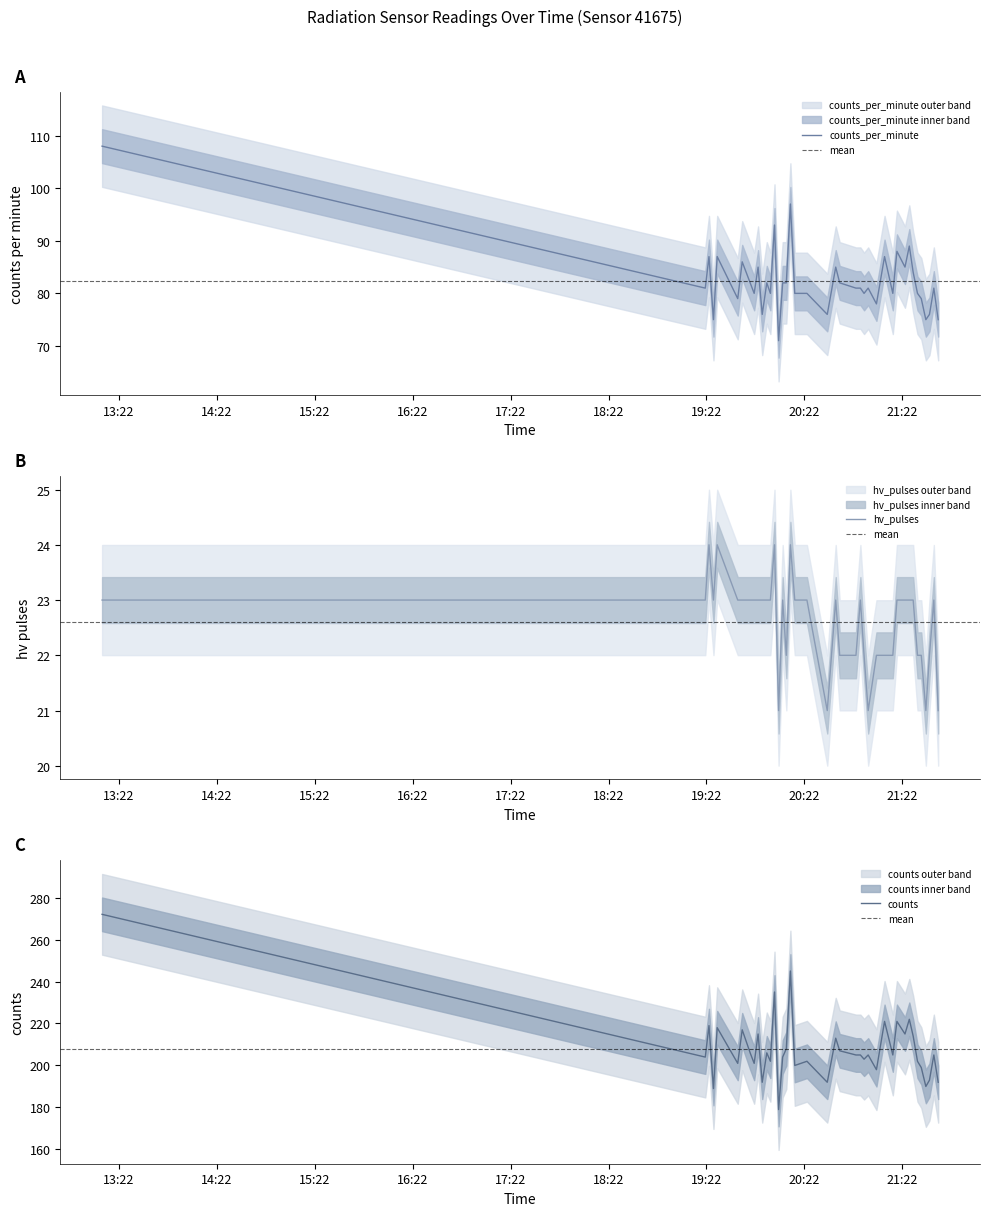

Reading left to right, extract all data points from this chart.

counts_per_minute: 13:11=108	19:21=81	19:23=87	19:26=75	19:28=87	19:41=79	19:43=86	19:48=82	19:51=80	19:53=85	19:56=76	19:58=82	20:01=80	20:03=93	20:06=71	20:08=82	20:10=82	20:13=97	20:16=80	20:23=80	20:36=76	20:41=85	20:43=82	20:53=81	20:56=81	20:58=80	21:01=81	21:06=78	21:11=87	21:16=80	21:18=88	21:23=85	21:26=89	21:28=84	21:31=80	21:33=79	21:36=75	21:38=76	21:41=81	21:43=75
hv_pulses: 13:11=23	19:21=23	19:23=24	19:26=23	19:28=24	19:41=23	19:43=23	19:48=23	19:51=23	19:53=23	19:56=23	19:58=23	20:01=23	20:03=24	20:06=21	20:08=23	20:10=22	20:13=24	20:16=23	20:23=23	20:36=21	20:41=23	20:43=22	20:53=22	20:56=23	20:58=22	21:01=21	21:06=22	21:11=22	21:16=22	21:18=23	21:23=23	21:26=23	21:28=23	21:31=22	21:33=22	21:36=21	21:38=22	21:41=23	21:43=21
counts: 13:11=272	19:21=204	19:23=219	19:26=189	19:28=218	19:41=201	19:43=217	19:48=206	19:51=201	19:53=215	19:56=192	19:58=206	20:01=202	20:03=235	20:06=179	20:08=204	20:10=208	20:13=245	20:16=200	20:23=202	20:36=192	20:41=213	20:43=207	20:53=205	20:56=205	20:58=203	21:01=205	21:06=198	21:11=221	21:16=205	21:18=221	21:23=215	21:26=222	21:28=214	21:31=202	21:33=199	21:36=190	21:38=193	21:41=205	21:43=192